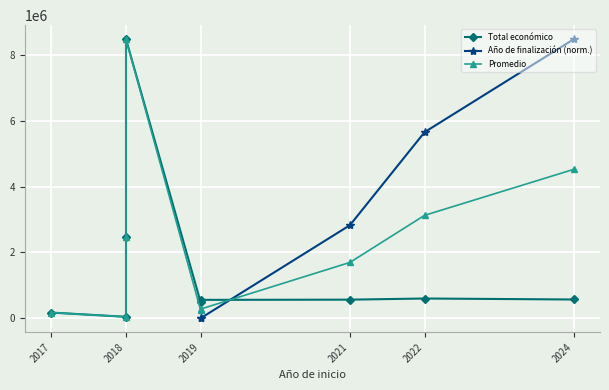

What is the approximate value at 2018?

2483714